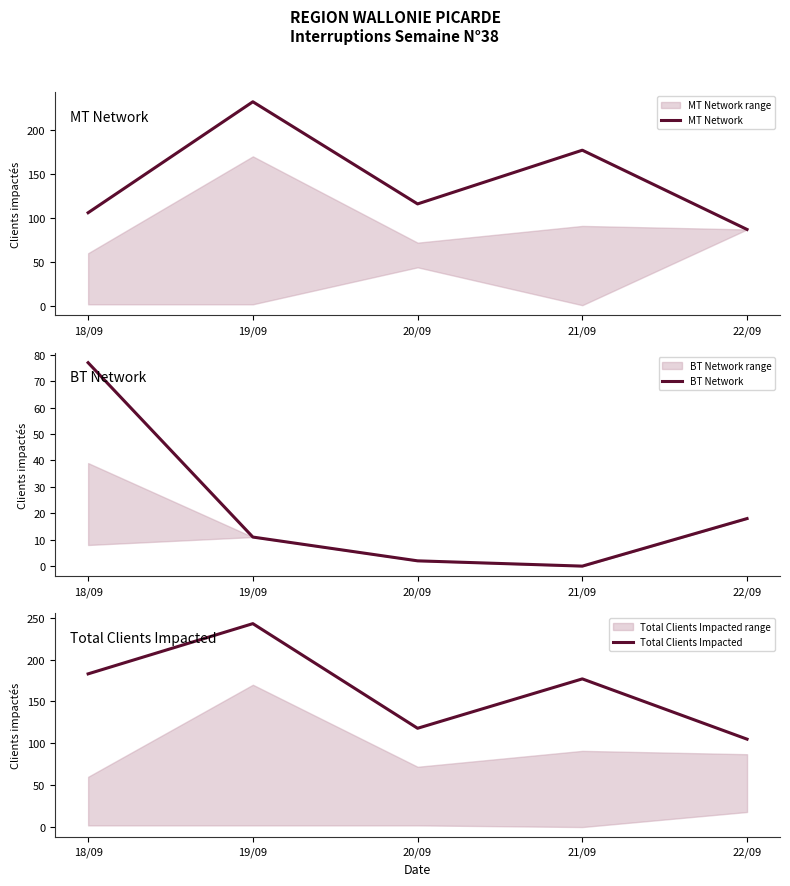

Reading left to right, extract all data points from this chart.

MT Network: 106	232	116	177	87
BT Network: 77	11	2	0	18
Total Clients Impacted: 183	243	118	177	105